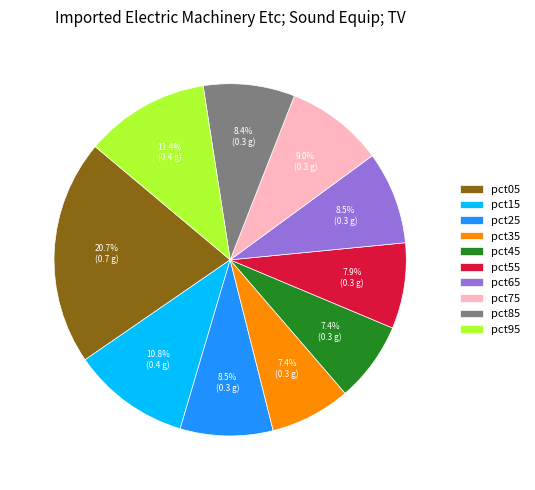

Does any single category account for the majority?

No